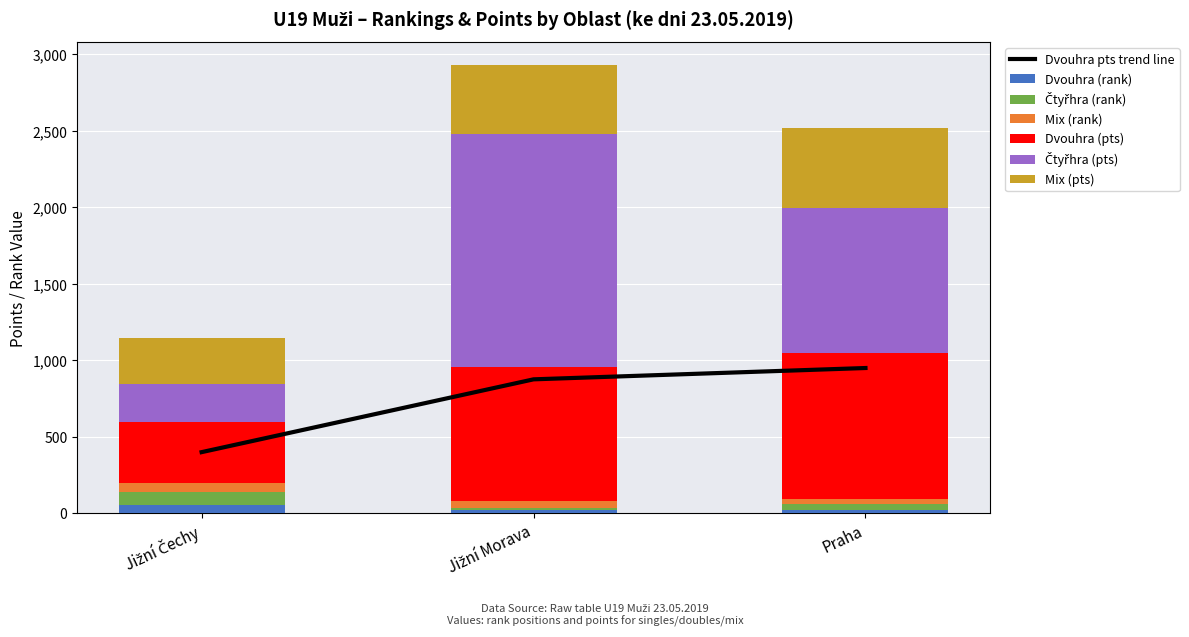

Rank the categories by Dvouhra (pts) value from highest to lowest.

Praha, Jižní Morava, Jižní Čechy